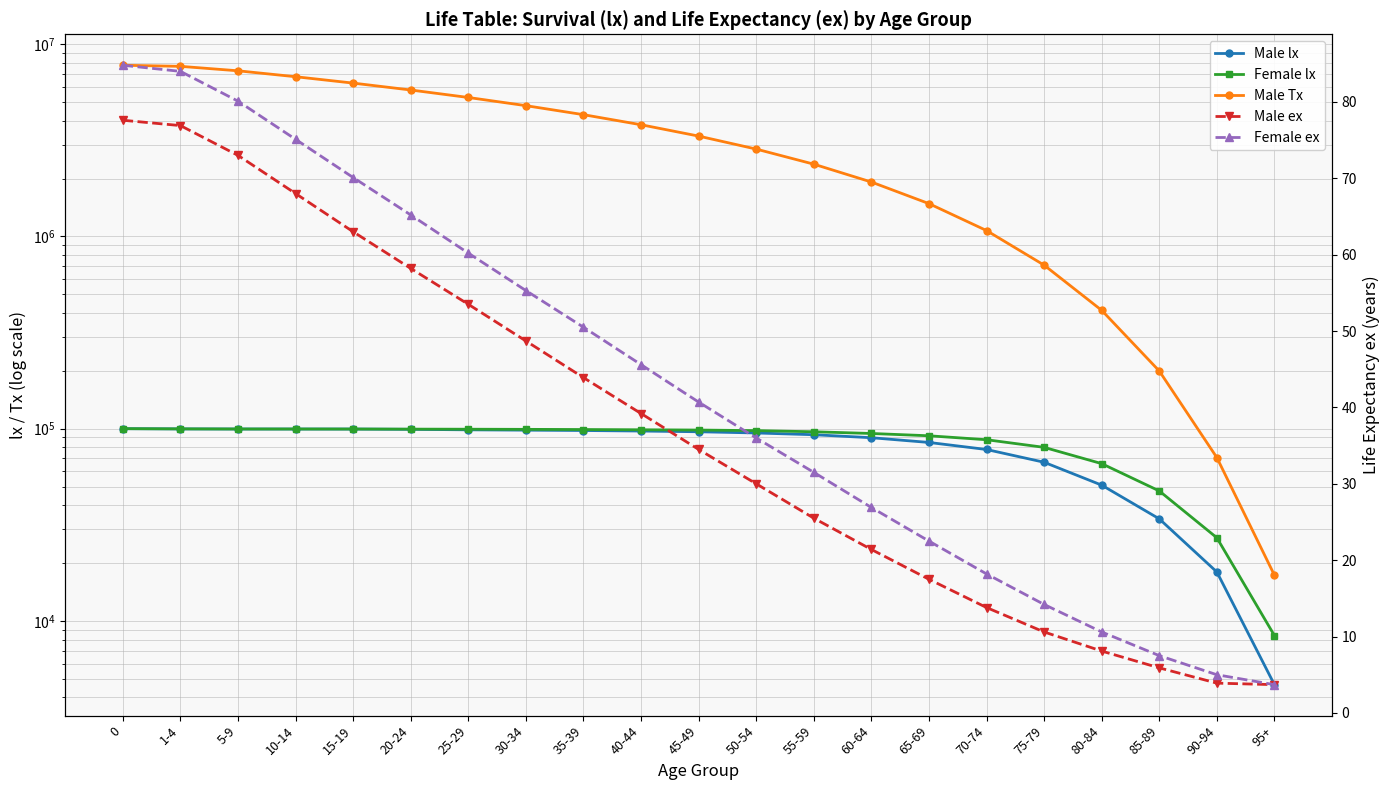

What is the difference between the maximum and minimum values in the Female ex series?

81.1